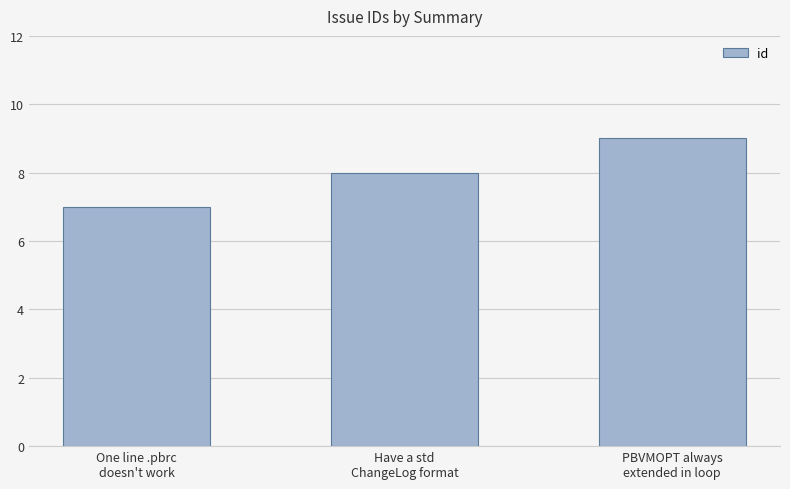

Reading left to right, what are all the values shown in this chart?

One line .pbrc
doesn't work=7	Have a std
ChangeLog format=8	PBVMOPT always
extended in loop=9